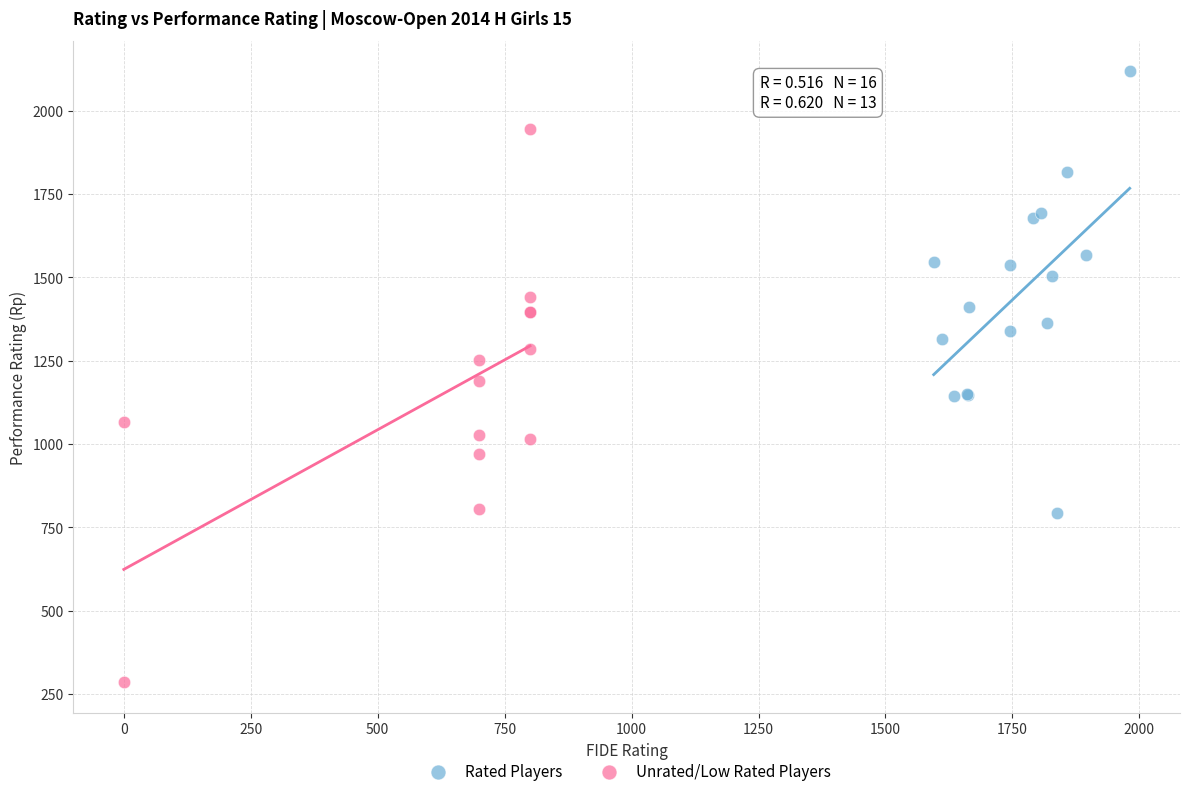

Which series reaches the minimum Y coordinate?

Unrated/Low Rated Players